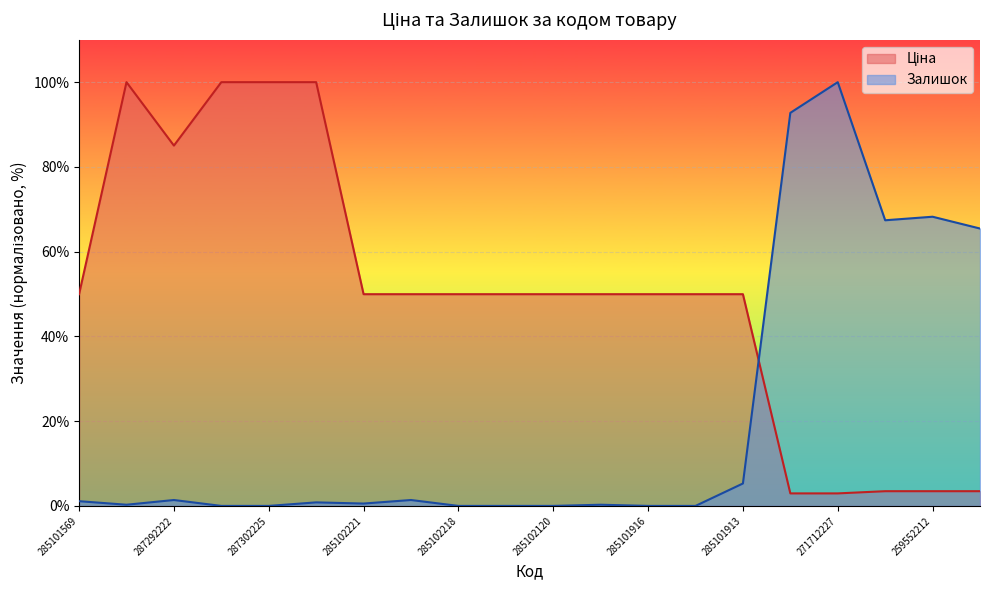

List the labels in order of Ціна value, smallest first.

271712228, 271712227, 259552213, 259552212, 259552189, 285101569, 285102221, 285102219, 285102218, 285102216, 285102120, 285102044, 285101916, 285101915, 285101913, 287292222, 287302223, 287302226, 287302225, 287302224